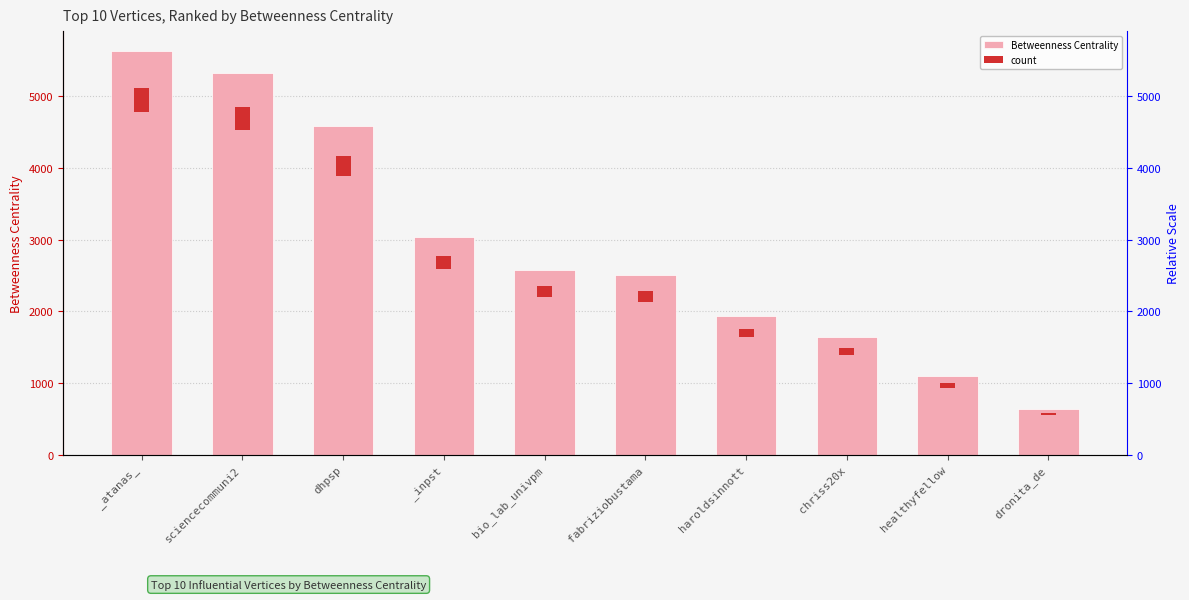

What is the difference between the Betweenness Centrality values at healthyfellow and fabriziobustama?

1402.9